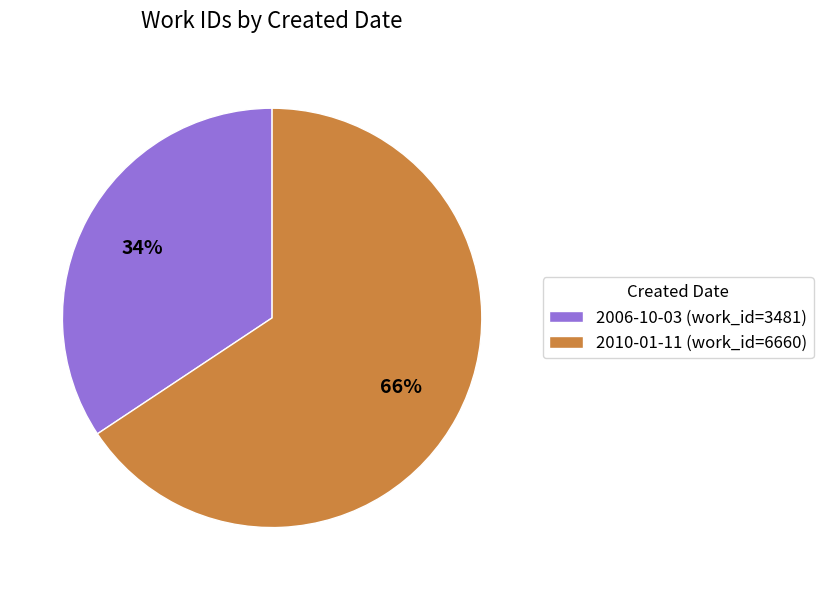

Count the number of slices in the pie.

2